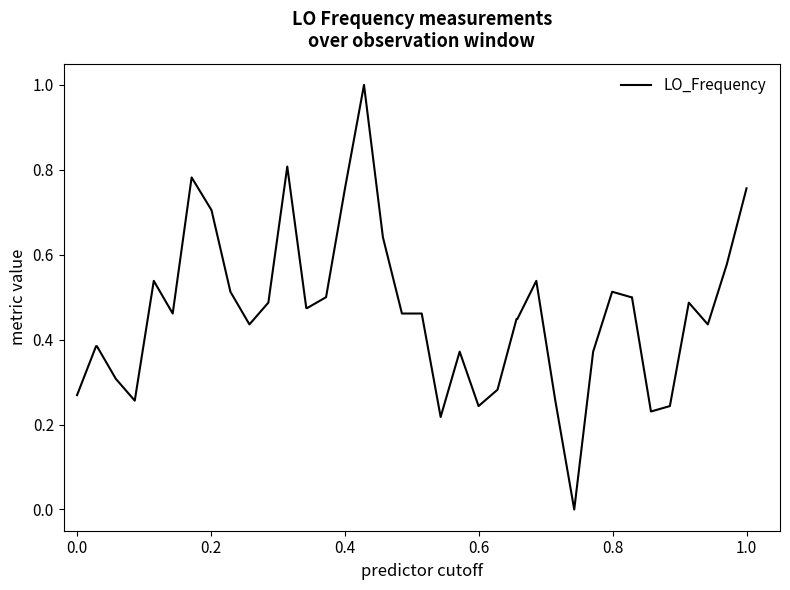

Is this an area chart (filled region under the line)?

No